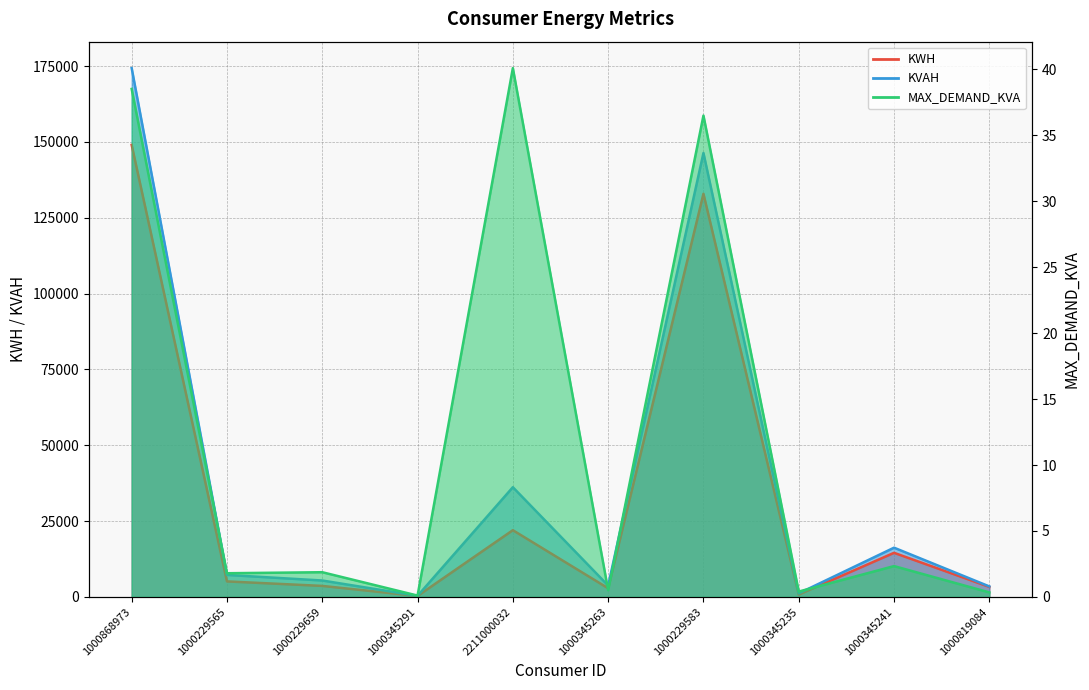

At which category does the chart reach its peak across all series?

1000868973